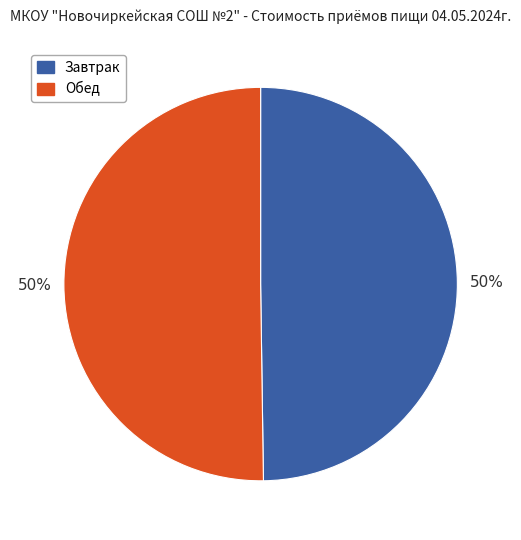

Approximately how many times larger is the value at Обед compared to Завтрак?

1.0